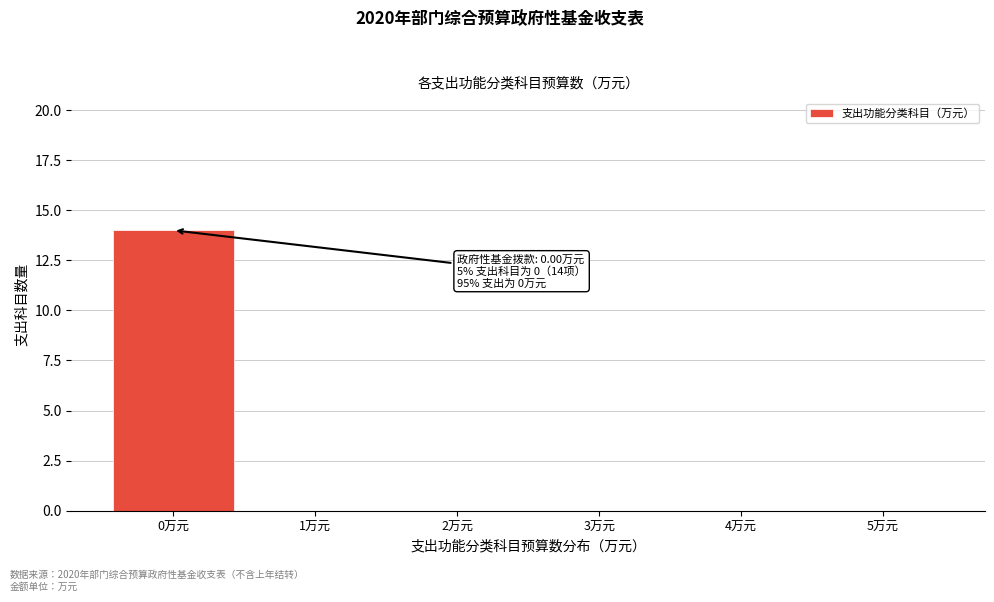

Reading left to right, transcribe all the data shown in this chart.

0万元=14	1万元=0	2万元=0	3万元=0	4万元=0	5万元=0